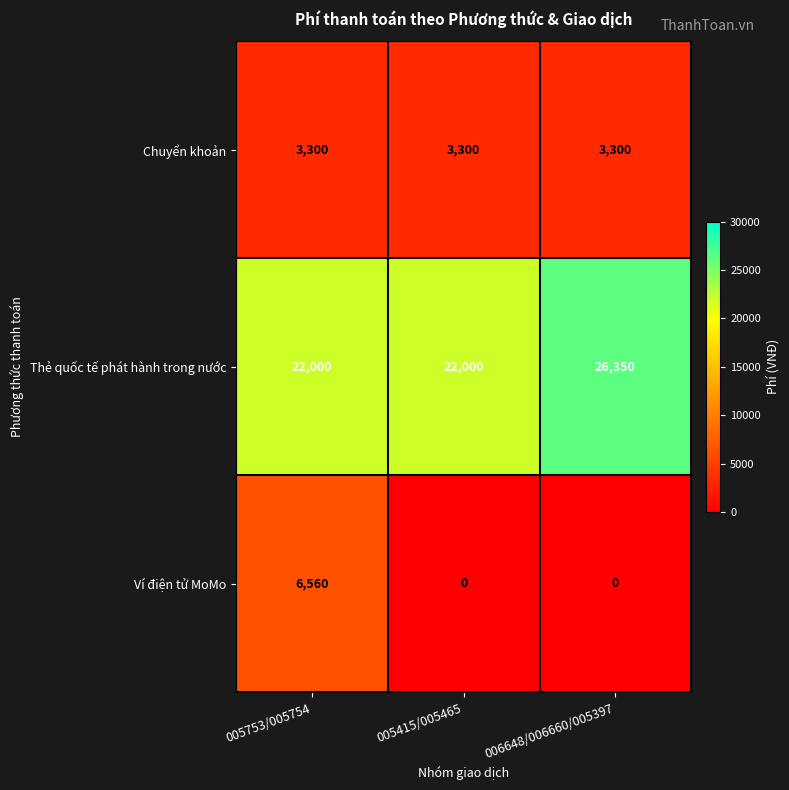

Which series has the largest range (max minus min)?

Ví điện tử MoMo